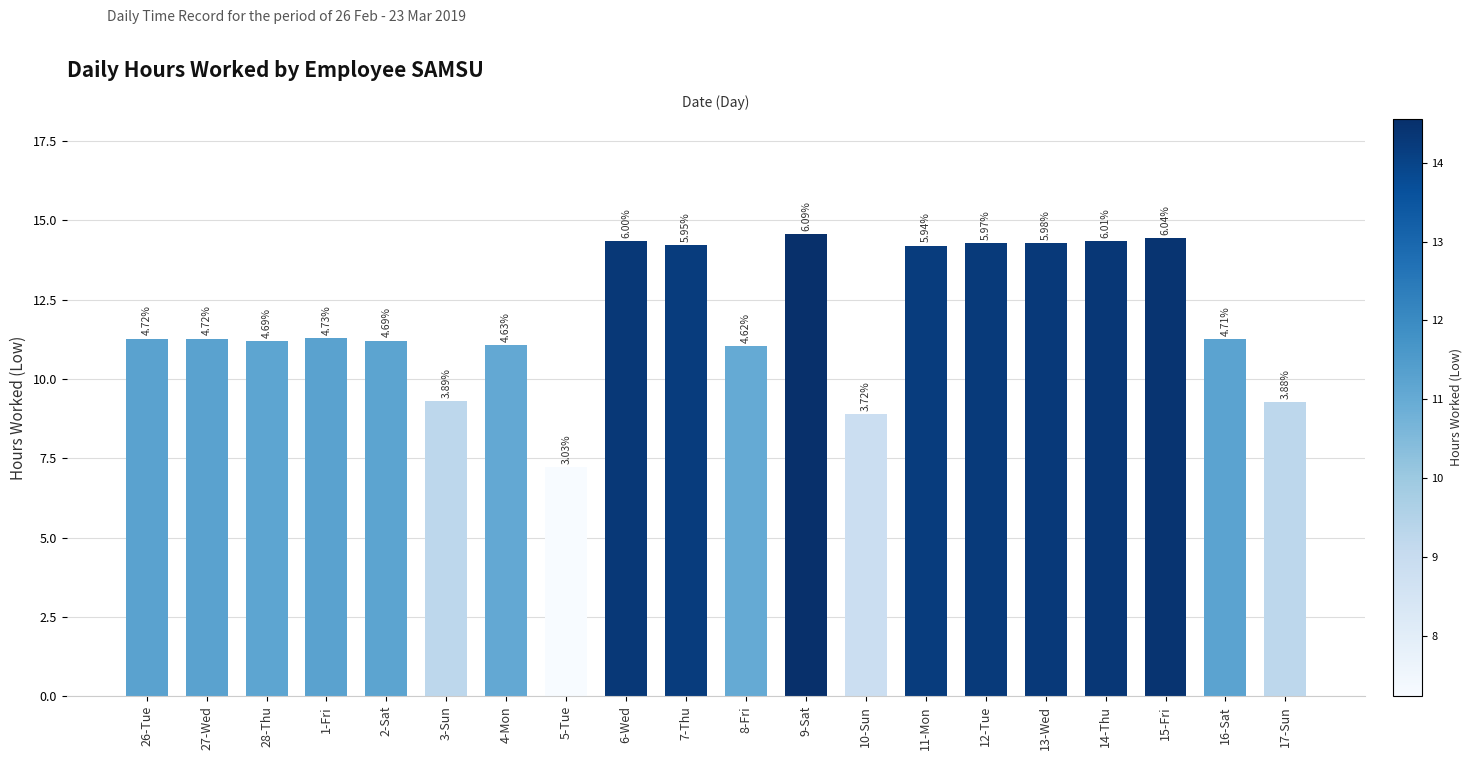

What is the label of the 10th bar from the right?

8-Fri